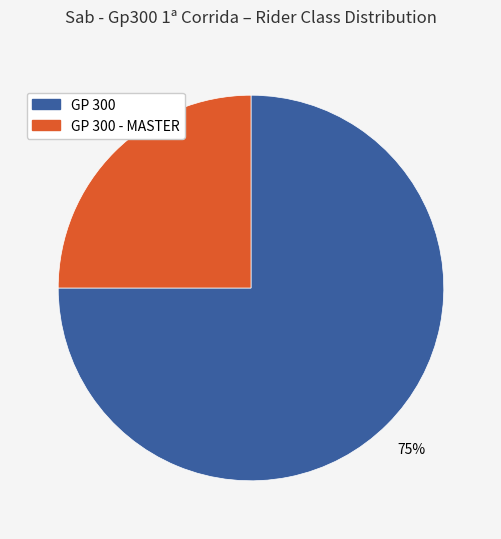

Does any single category account for the majority?

Yes